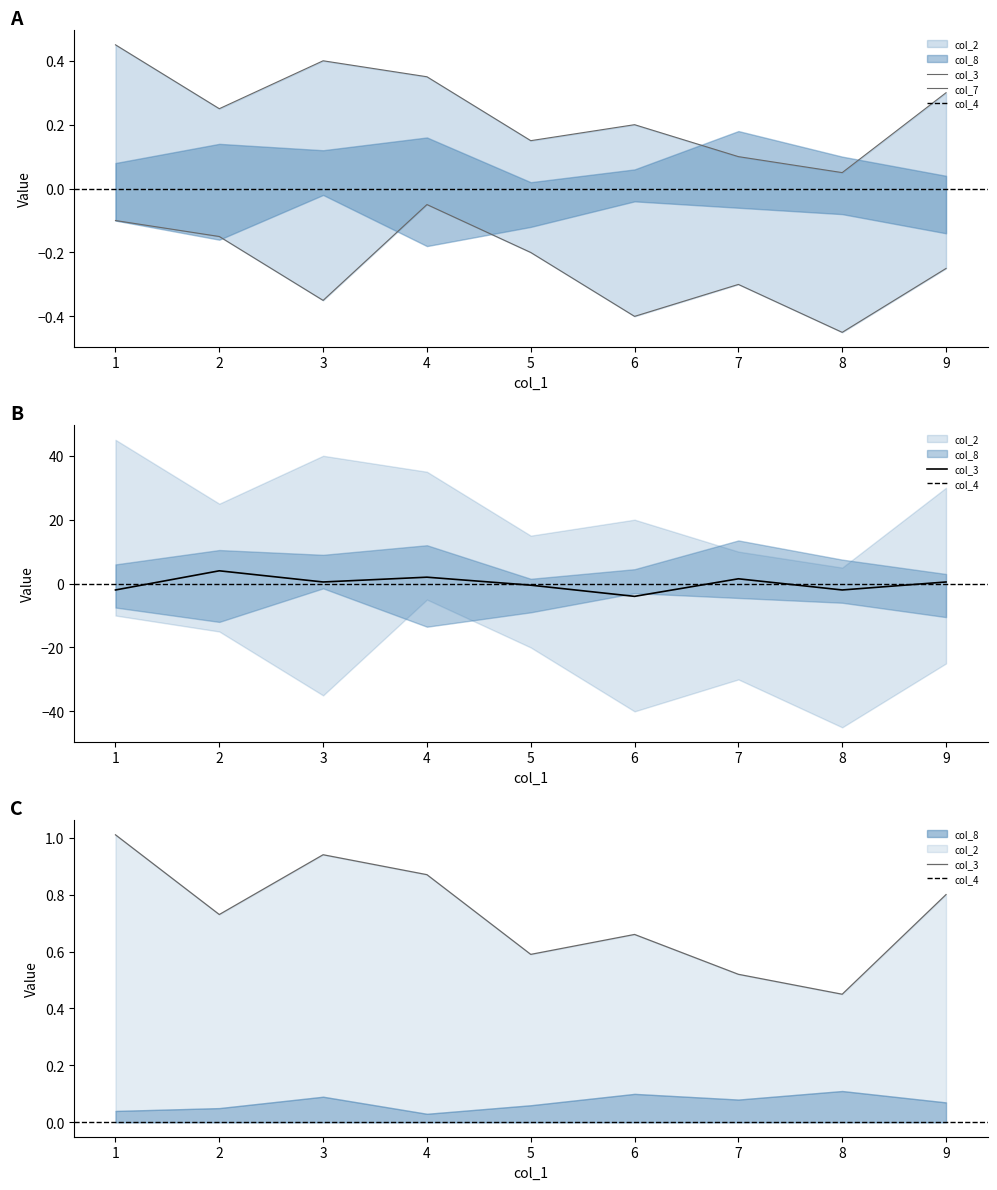

At which category is the sum across all series the highest?

2